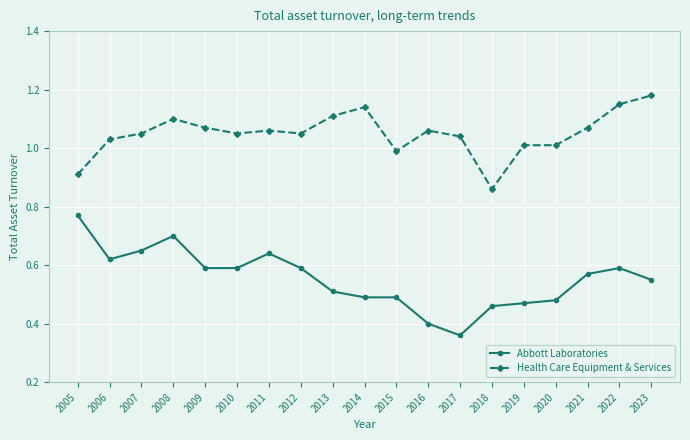

Which series has the largest total across all categories?

Health Care Equipment & Services